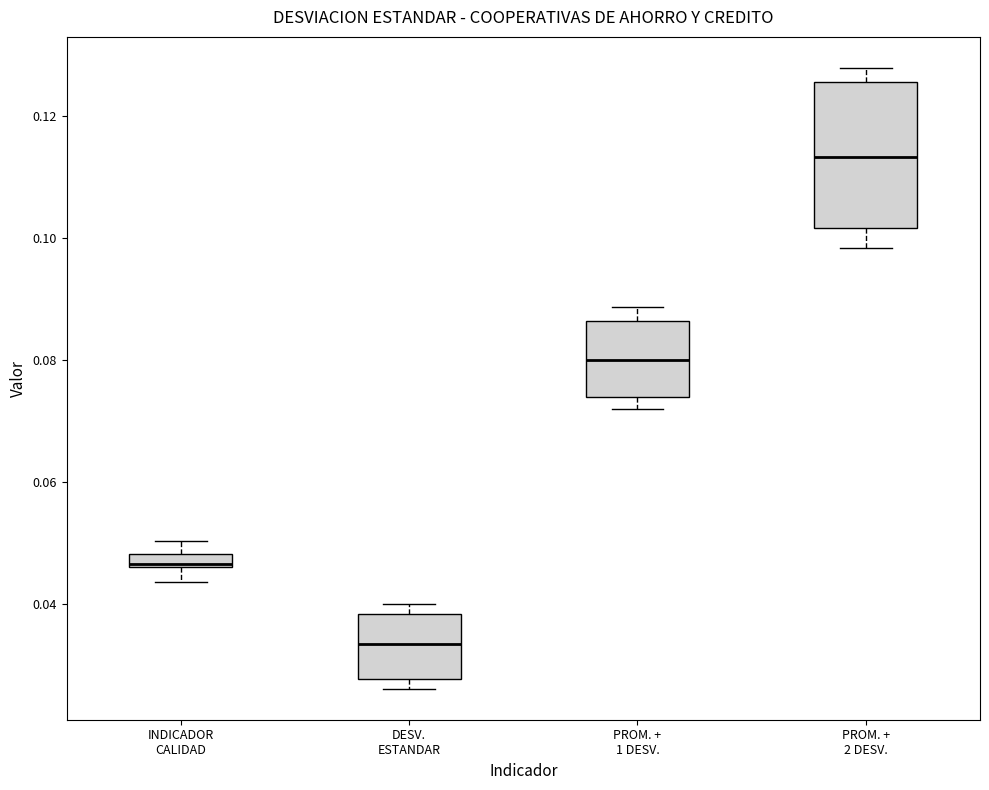

Where is the upper edge of the box for DESV. ESTANDAR on the y-axis? The values are not printed on the chart, so give them approximately, as read against the axis.

0.038